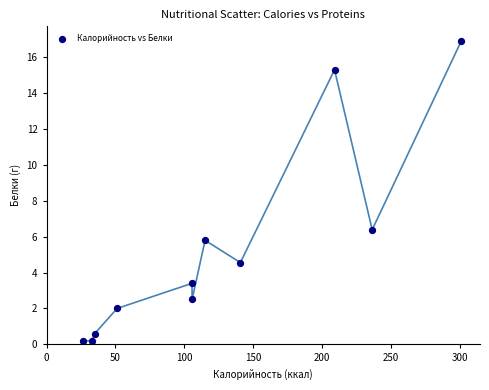

What Y value in the scatter plot is closest to 8?

6.4